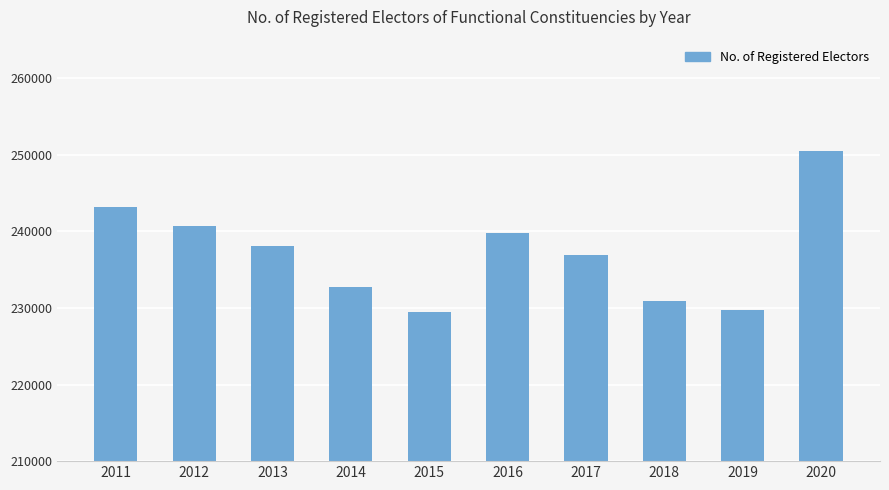

What is the sum of the values at 2017 and 2018?

467793